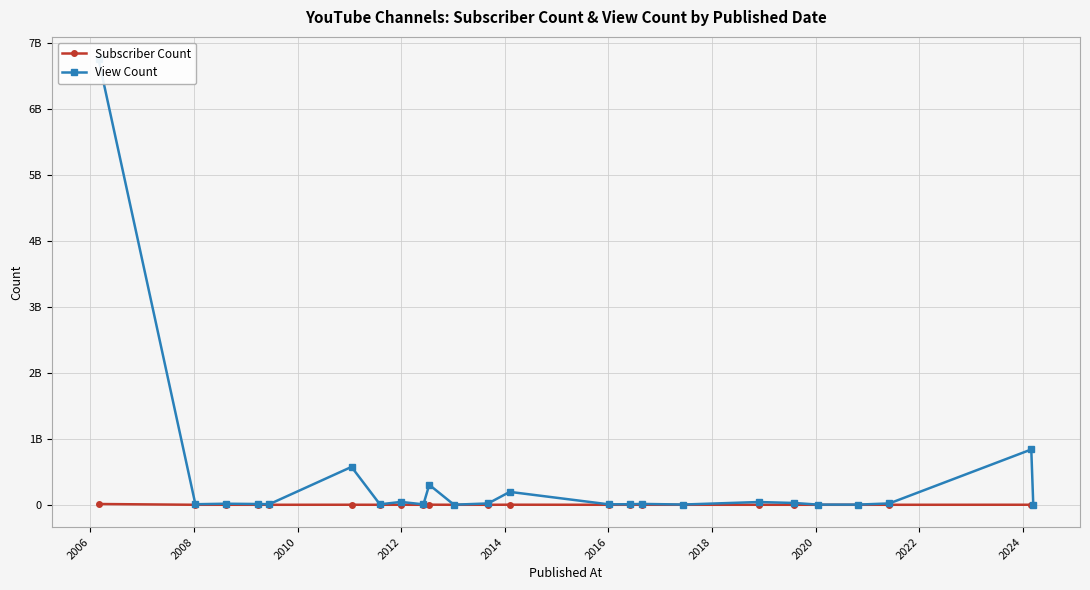

What are all the series names shown in the legend?

Subscriber Count, View Count